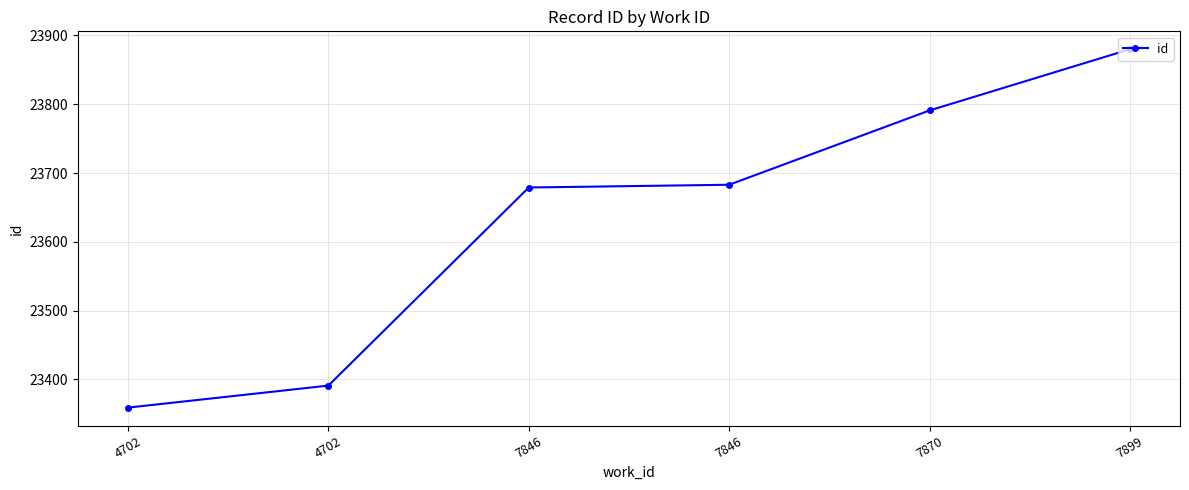

What is the difference between the maximum and second lowest values?

489